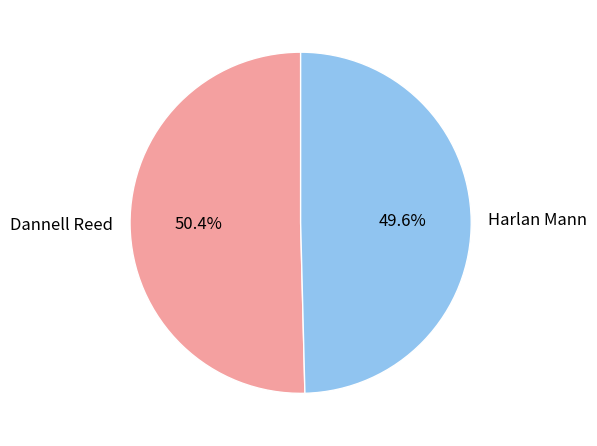

What is the majority slice?

Dannell Reed